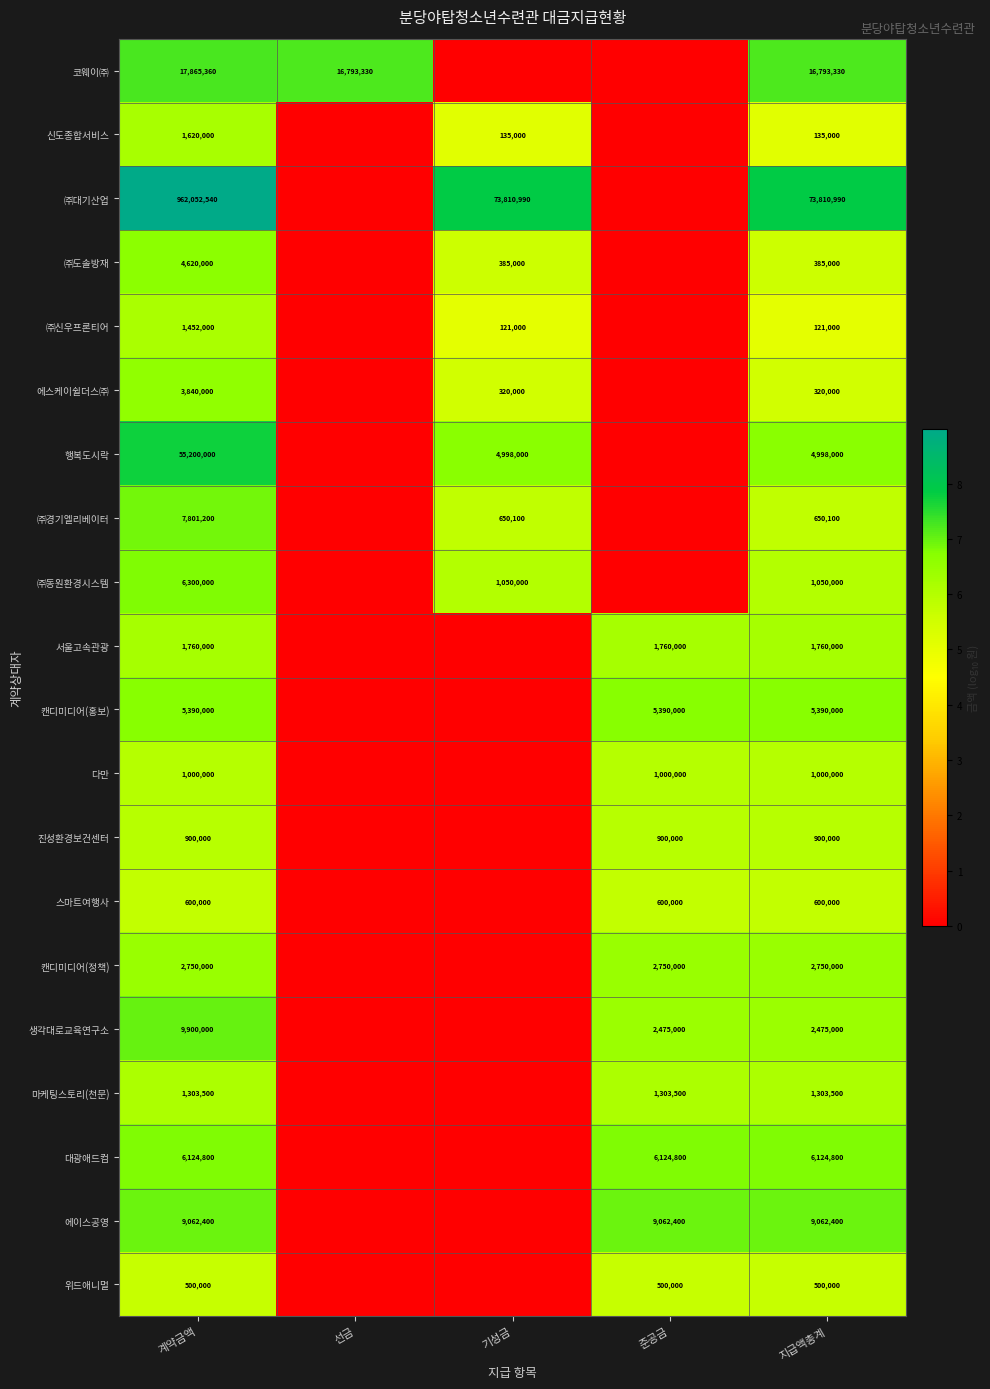

True or false: 위드애니멀 has a value of 500000 at 계약금액.

True